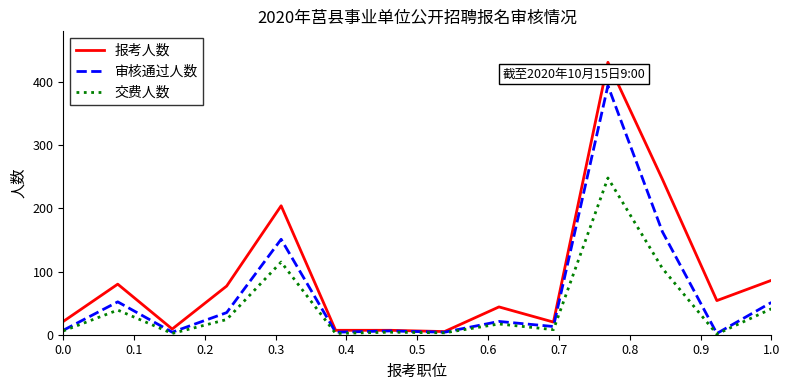

Rank the series by their maximum value, from lowest to highest.

交费人数, 审核通过人数, 报考人数